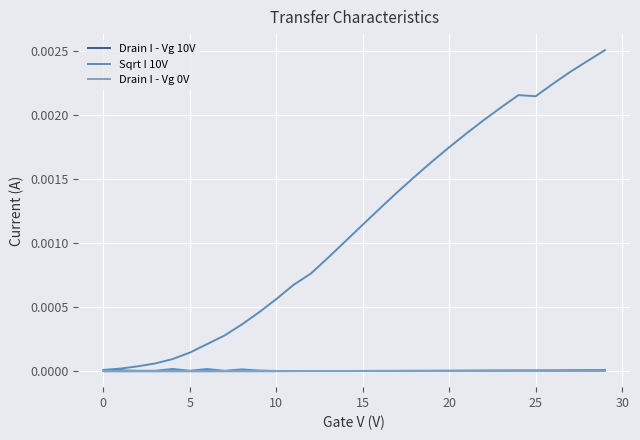

The value of Drain I - Vg 0V at 32 is 0.0. True or false?

False